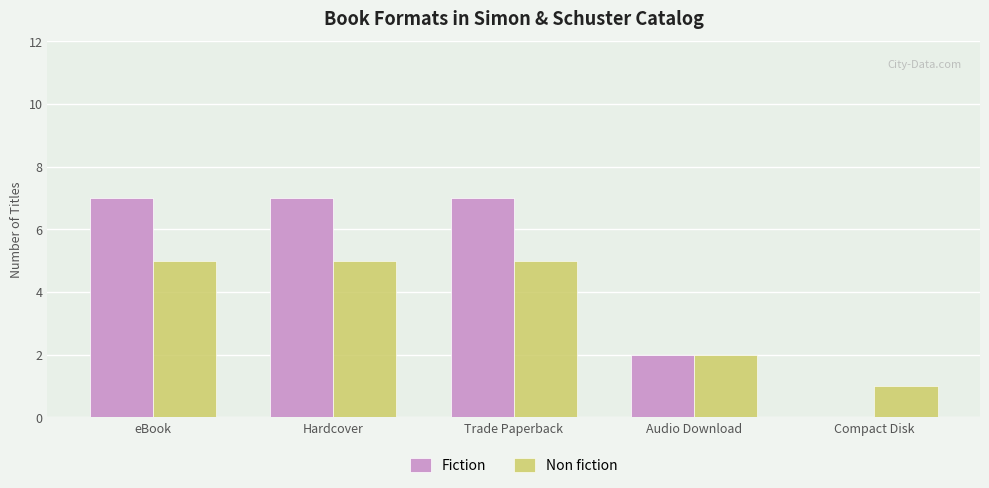

What is the total value across all series at Audio Download?

4